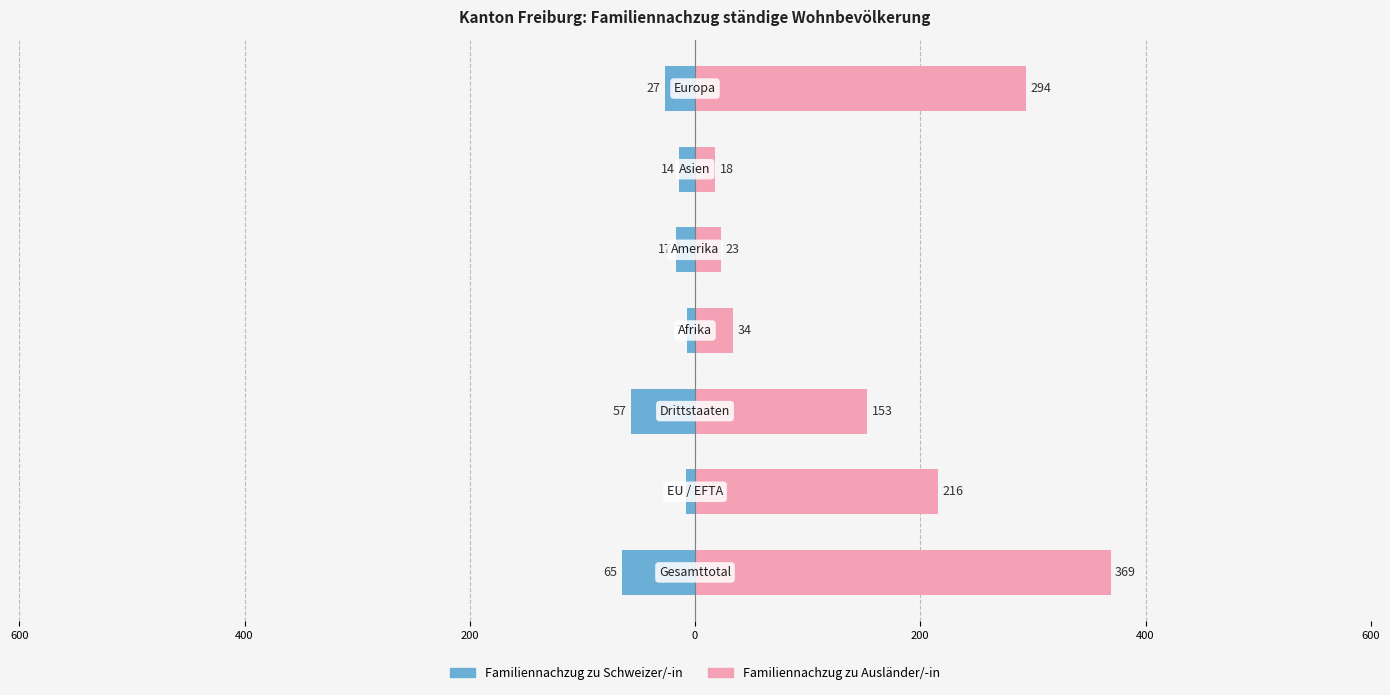

What are all the series names shown in the legend?

Familiennachzug zu Schweizer/-in, Familiennachzug zu Ausländer/-in